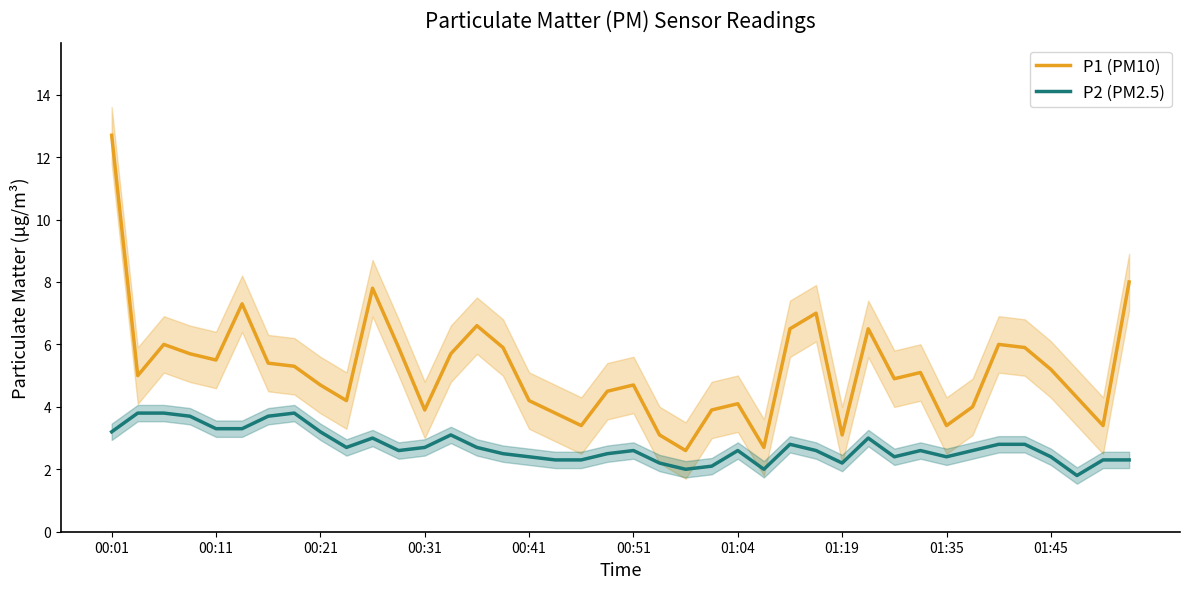

Does the chart display data point markers on the line(s)?

No